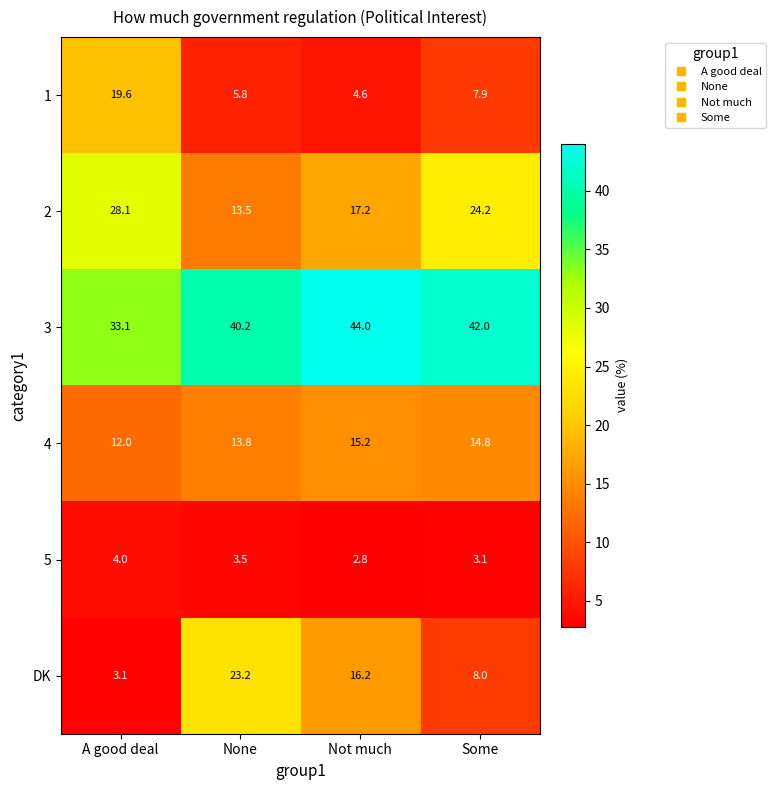

The 3 series shows 33.1 at A good deal. True or false?

True